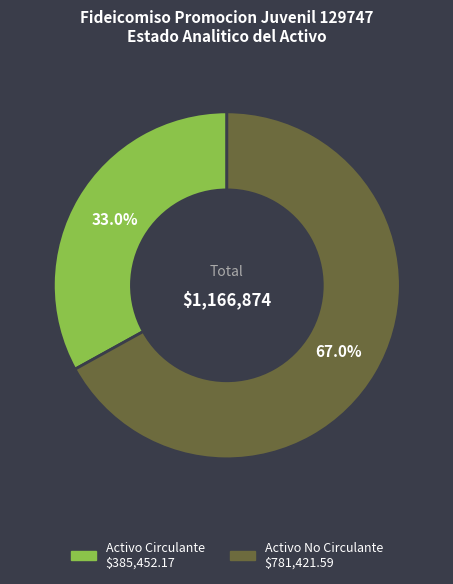

The Activo Circulante slice represents 33% of the pie. True or false?

True